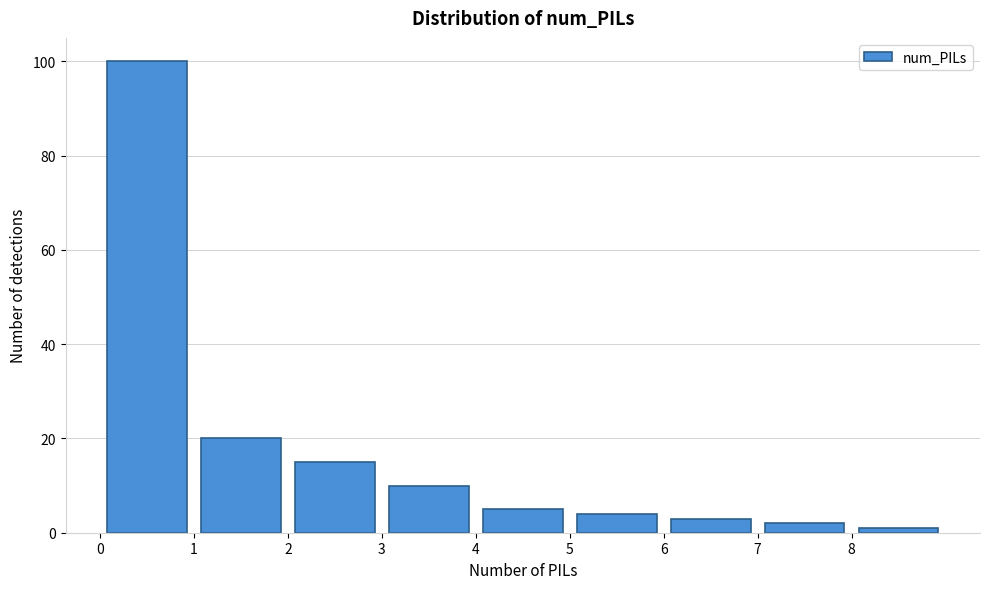

Over which range of the x-axis is the bar tallest?

0 to 1